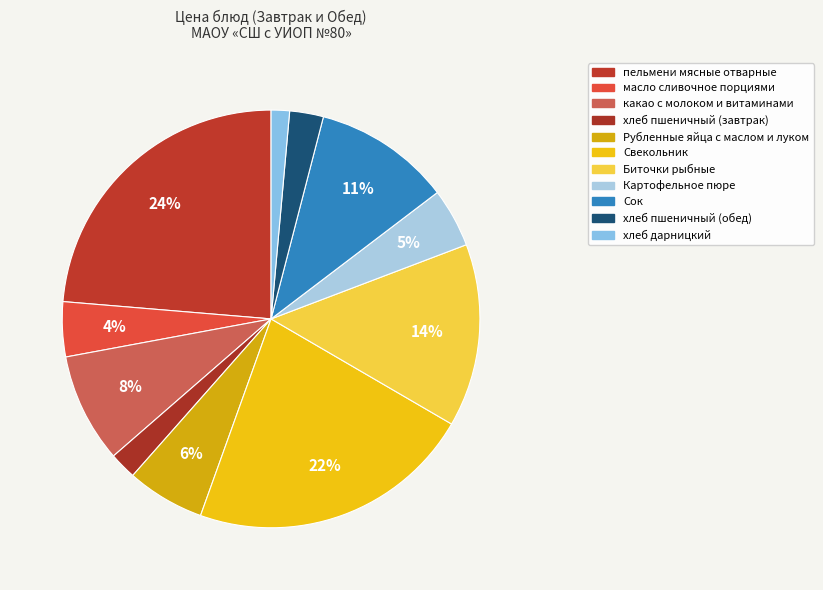

What is the ratio of the value at масло сливочное порциями to the value at Свекольник?

0.2